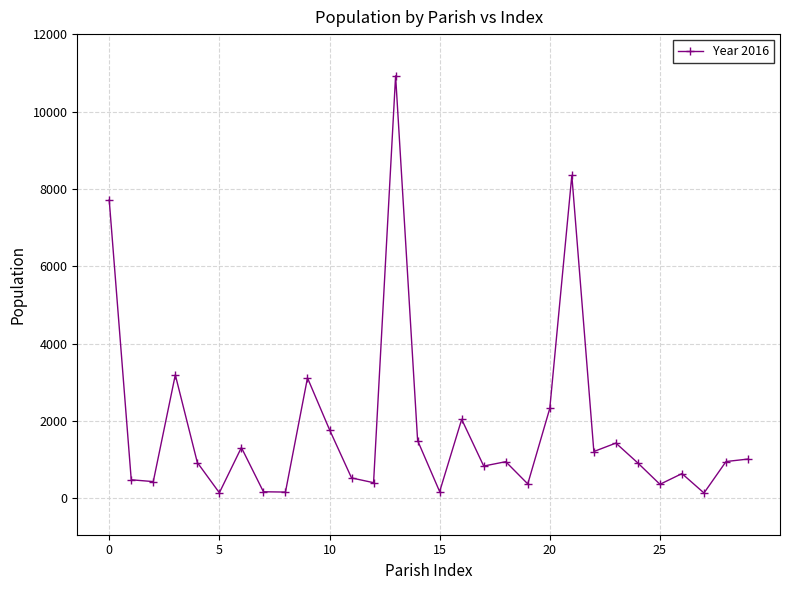

What is the difference between the maximum and second lowest values?

10784